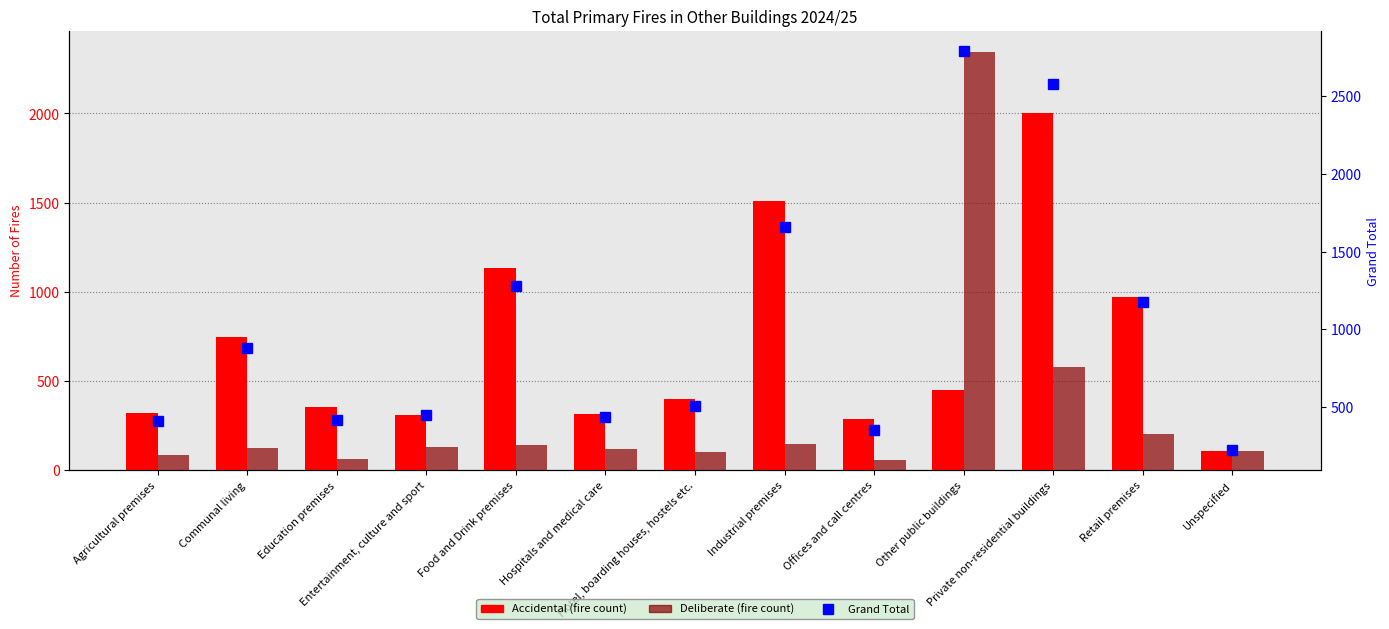

Reading right to left, transcribe all the data shown in this chart.

Accidental: 111	973	2002	448	287	1507	402	314	1132	311	355	750	322
Deliberate: 107	204	577	2346	61	149	103	119	143	134	62	128	87
Grand Total: 218	1177	2579	2794	348	1656	505	433	1275	445	417	878	409